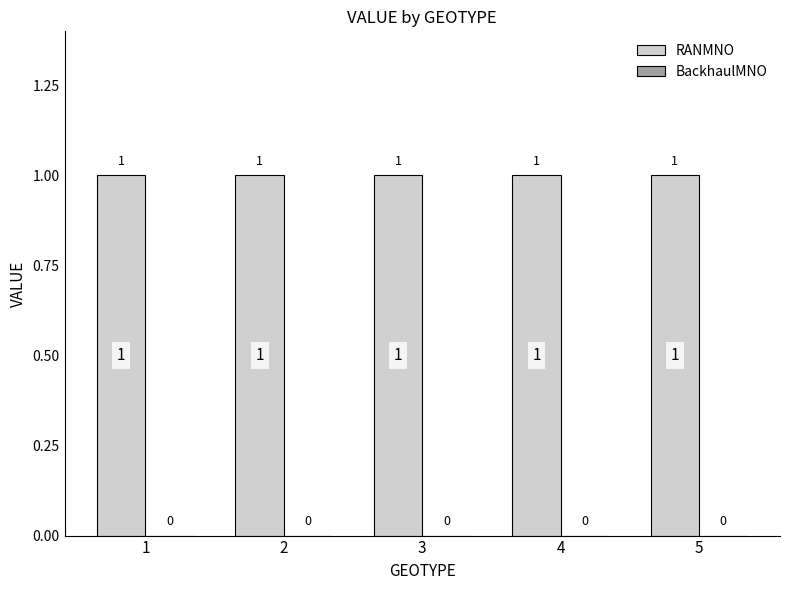

What is the value of the RANMNO bar at the 3rd from the left?

1